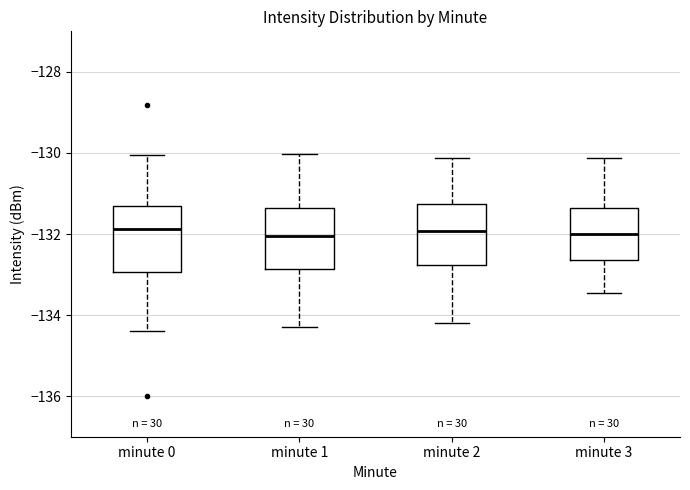

Where is the lower edge of the box for minute 0 on the y-axis? The values are not printed on the chart, so give them approximately, as read against the axis.

-133.0